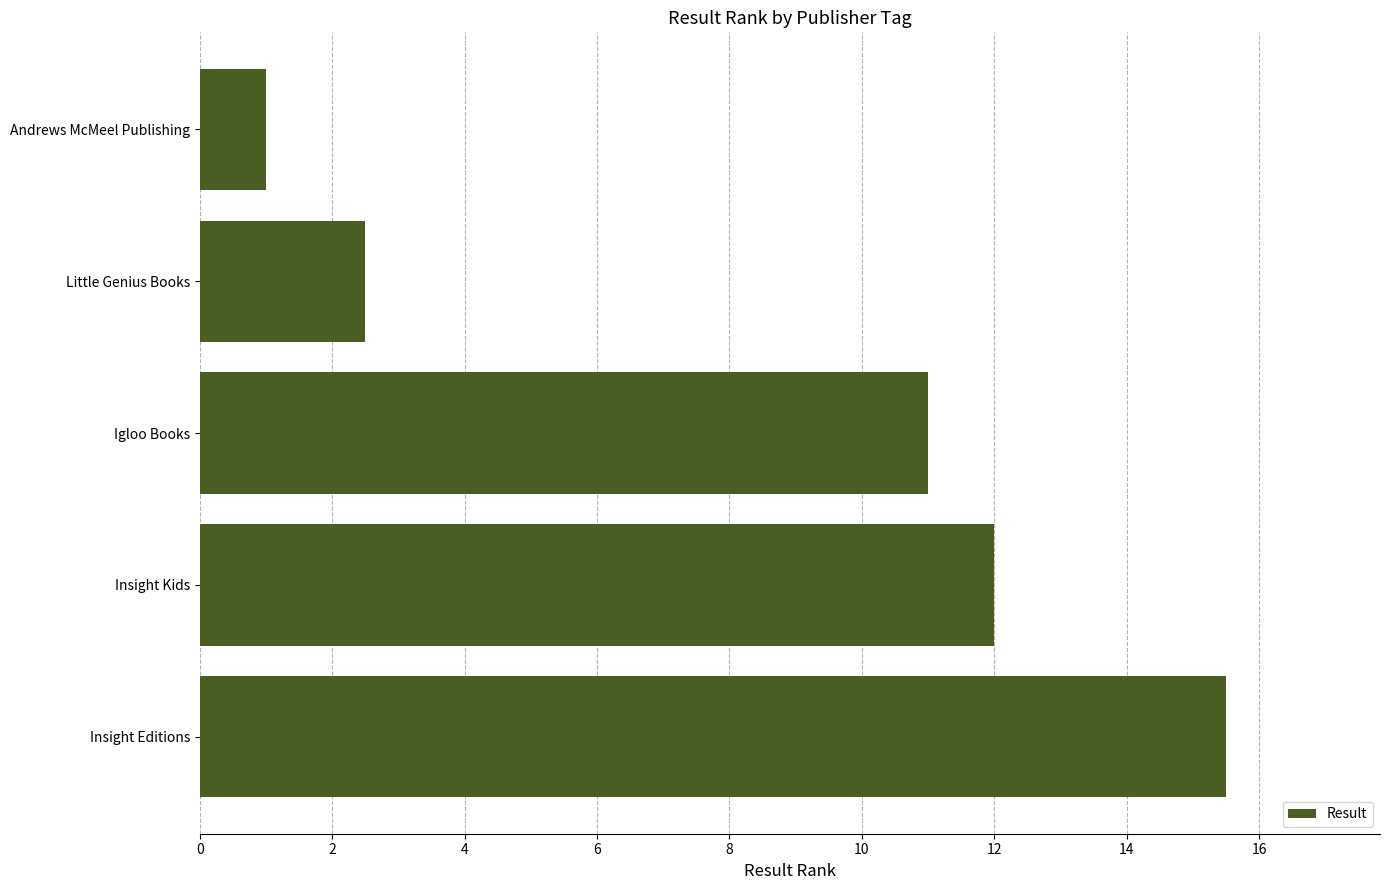

Reading bottom to top, transcribe all the data shown in this chart.

15.5	12.0	11.0	2.5	1.0